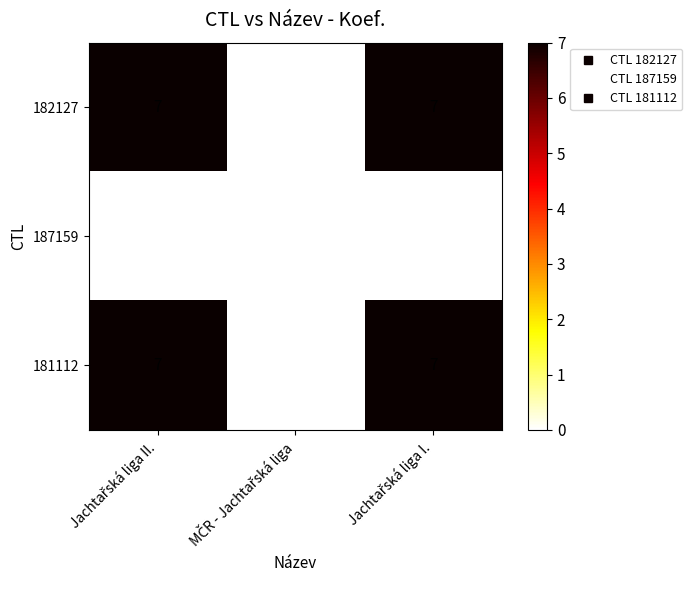

How many values in 182127 are above zero?

2